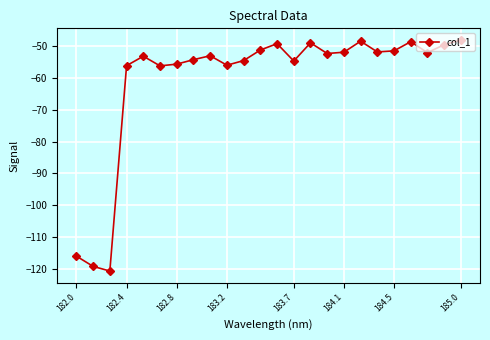

How many points are higher than both their immediate neighbors (excluding endpoints)?

6